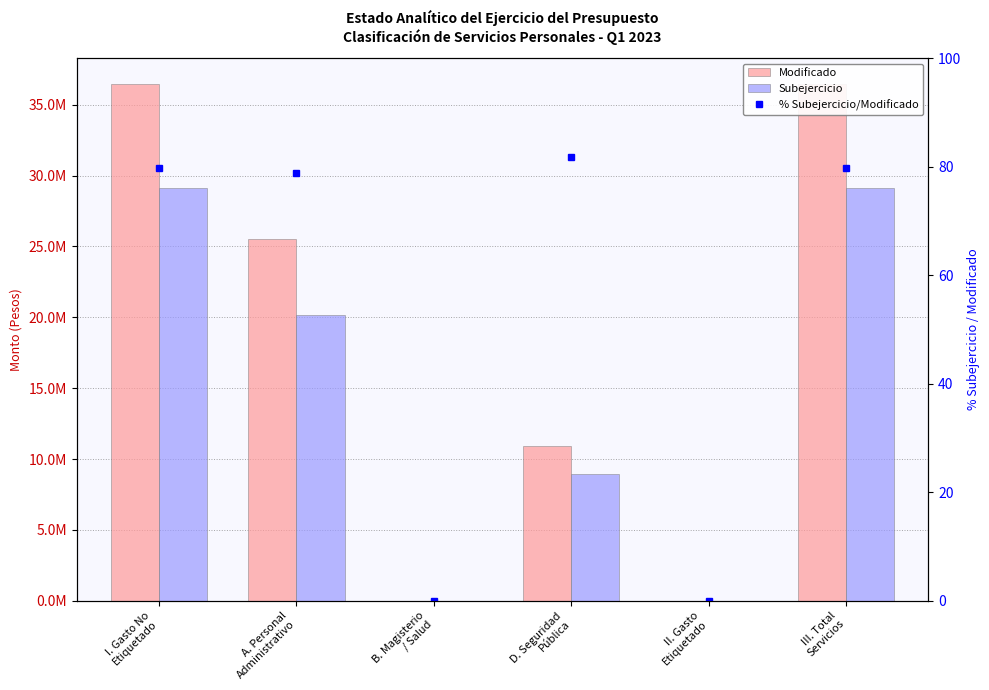

What is the label of the 5th bar from the right?

A. Personal
Administrativo